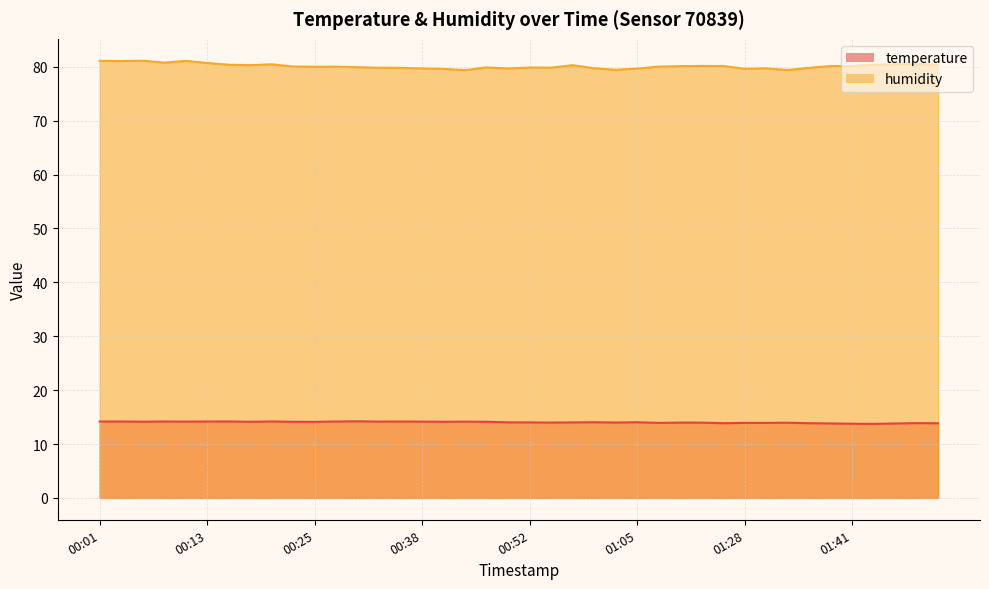

How many lines are shown in the chart?

2